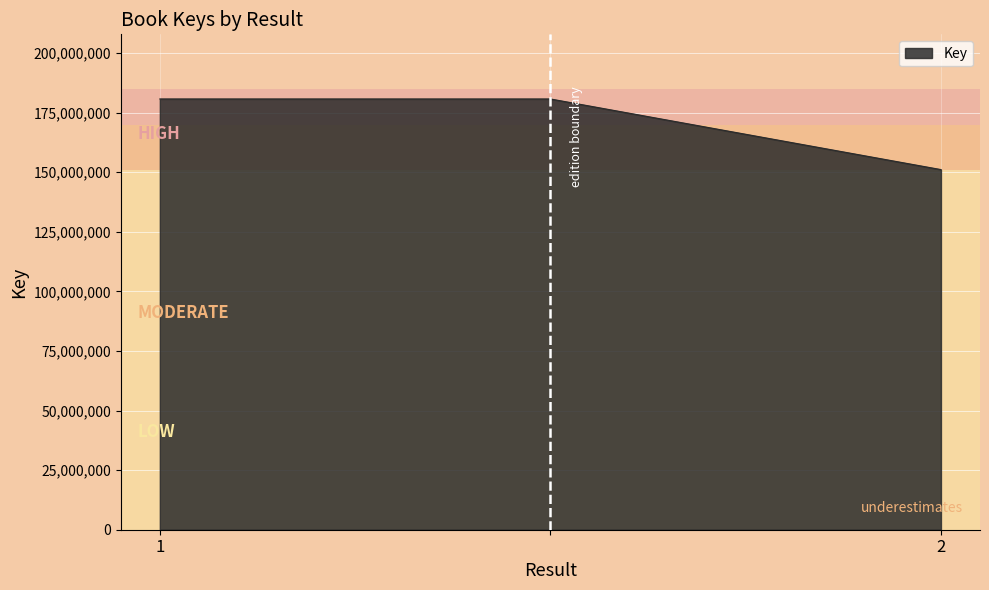

What is the average value?

170876450